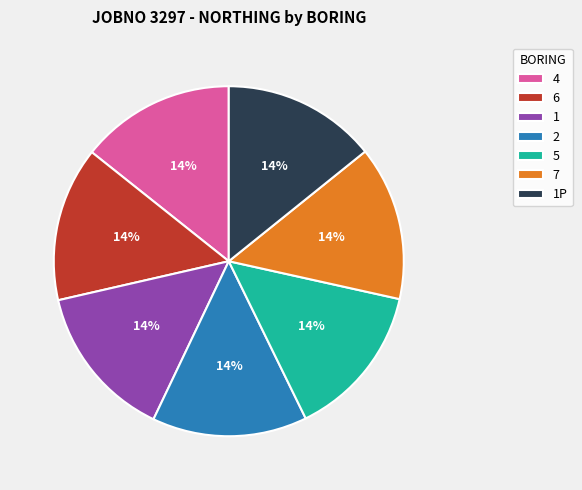

What percentage is the 4 slice, to the nearest percent?

14%